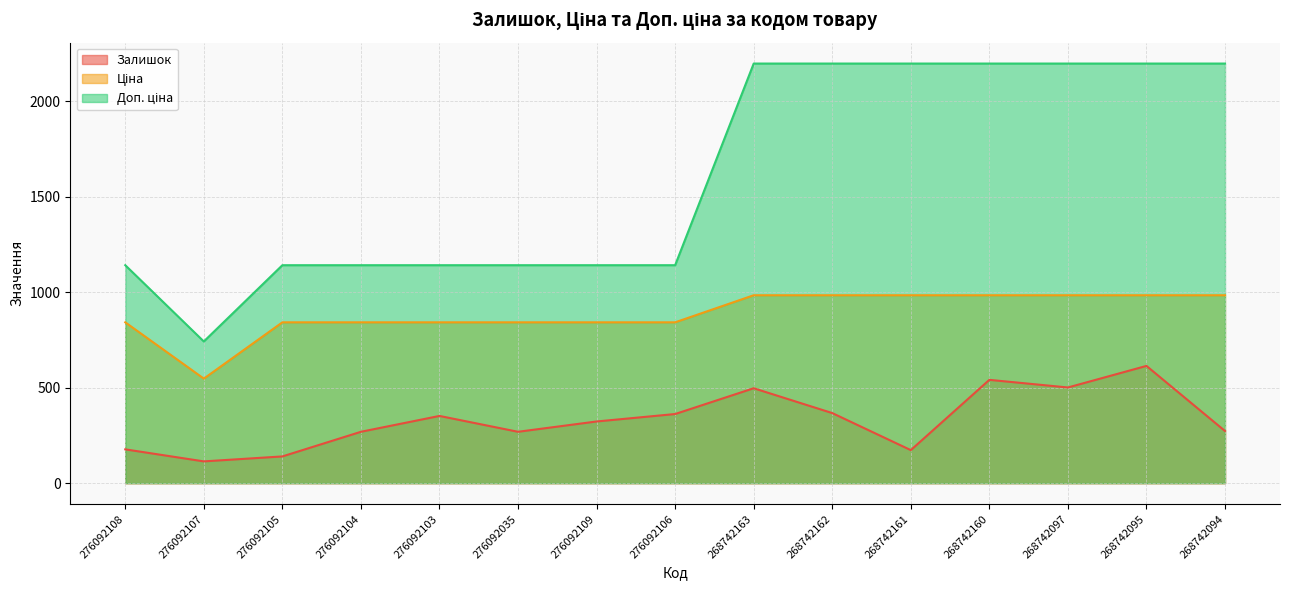

Rank the categories by Залишок value from lowest to highest.

276092107, 276092105, 268742161, 276092108, 276092104, 276092035, 268742094, 276092109, 276092103, 276092106, 268742162, 268742163, 268742097, 268742160, 268742095